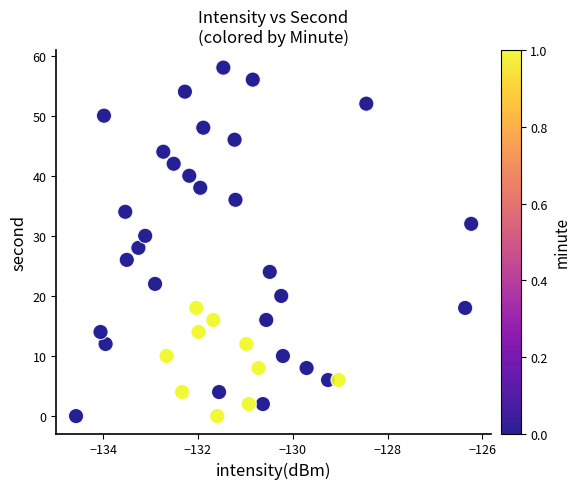

What is the range of Y values (max minus min)?

58